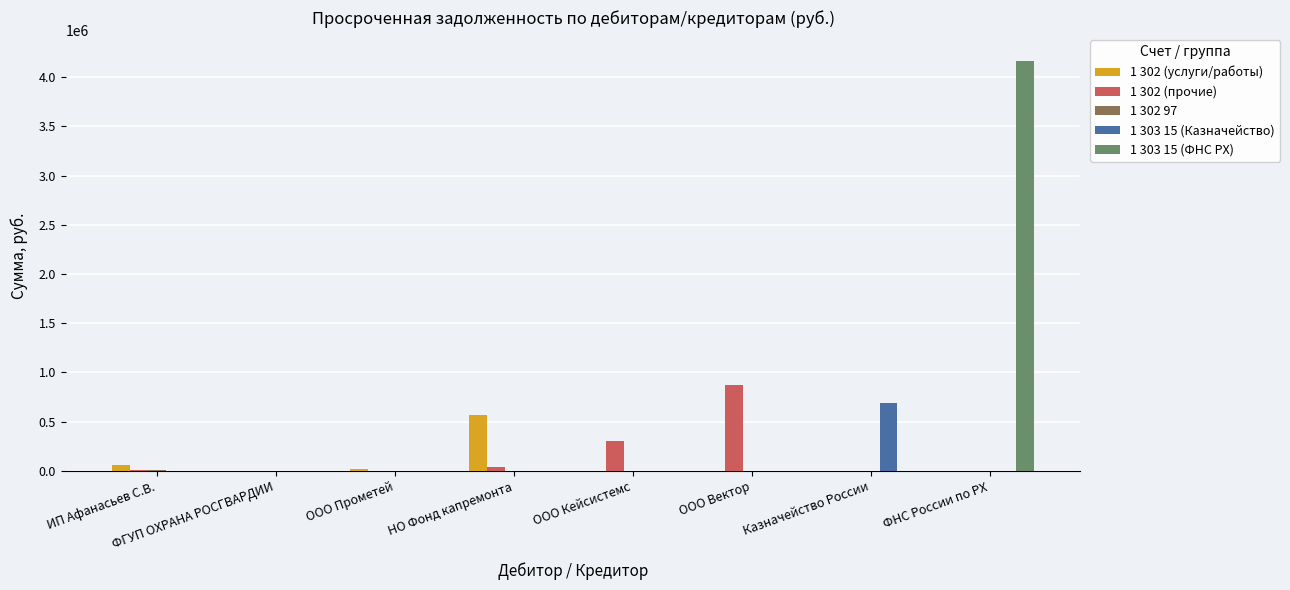

How many series are shown in this chart?

5